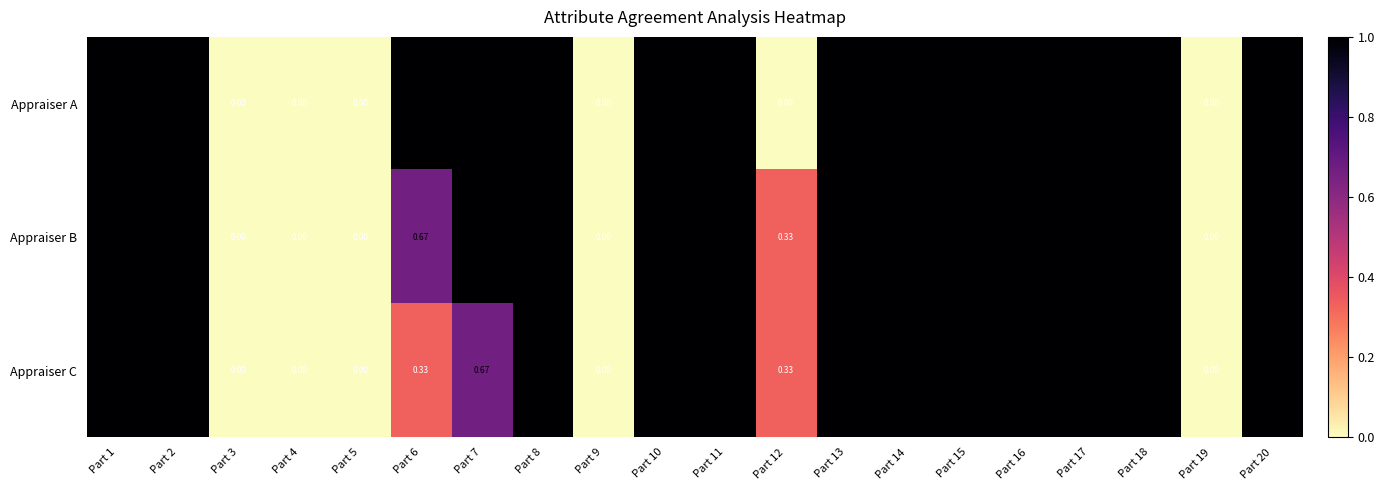

Is the value of Appraiser A at Part 5 greater than the value of Appraiser B at Part 17?

No